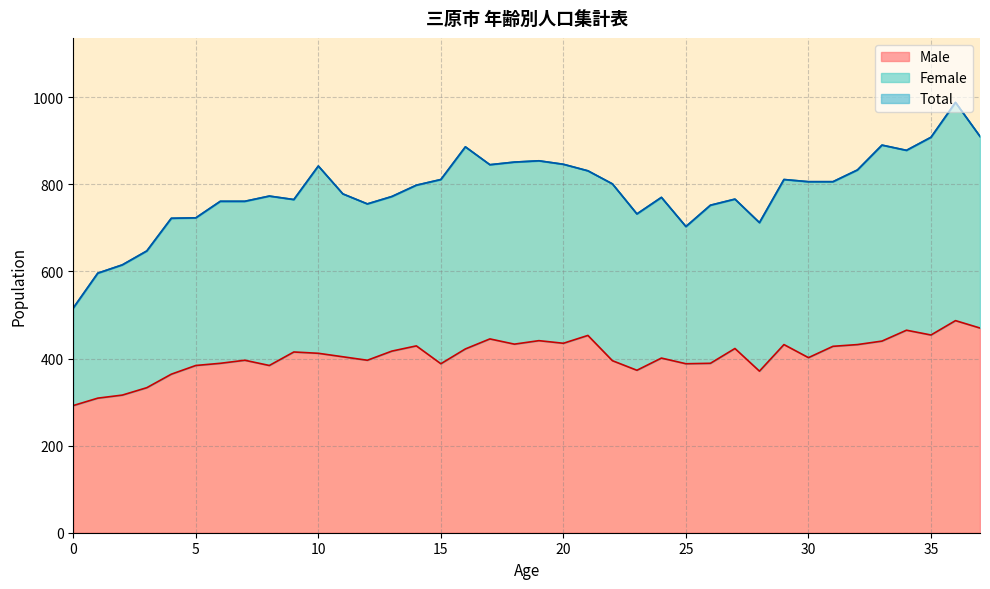

What is the average value of the Total series?

785